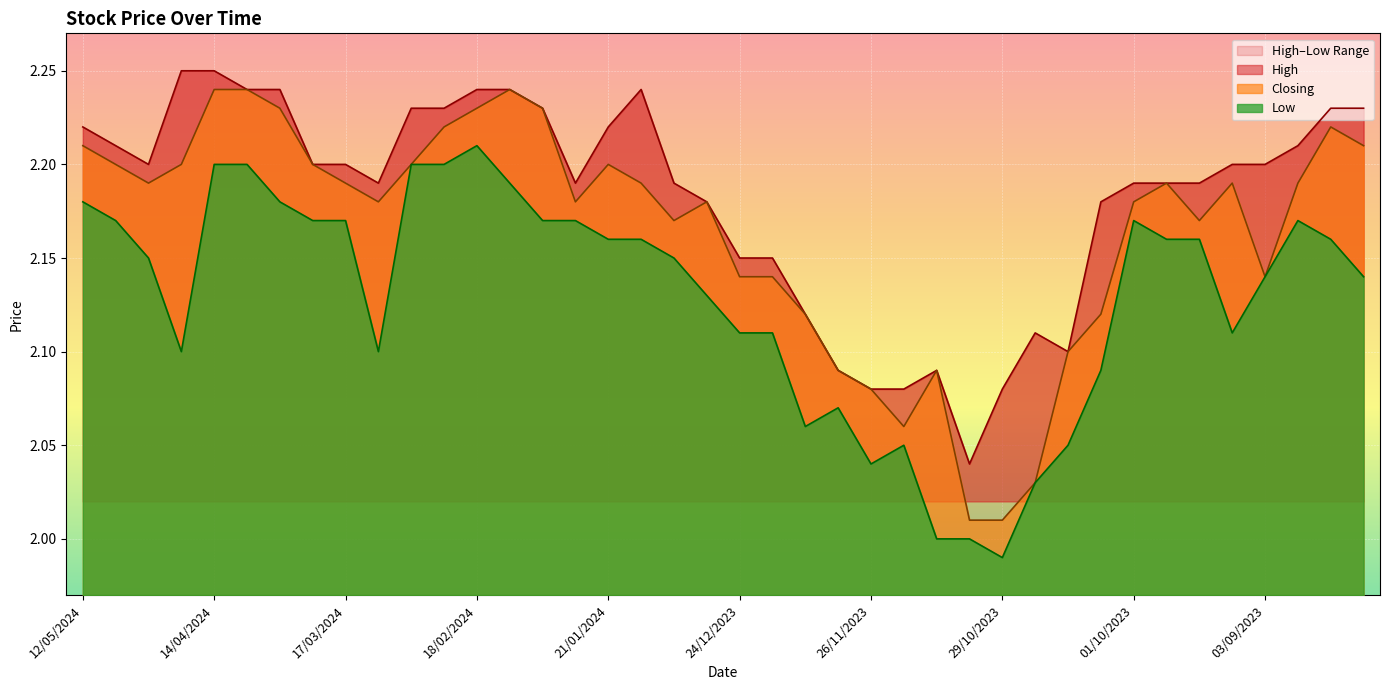

Where is the first local maximum for Low?

18/02/2024